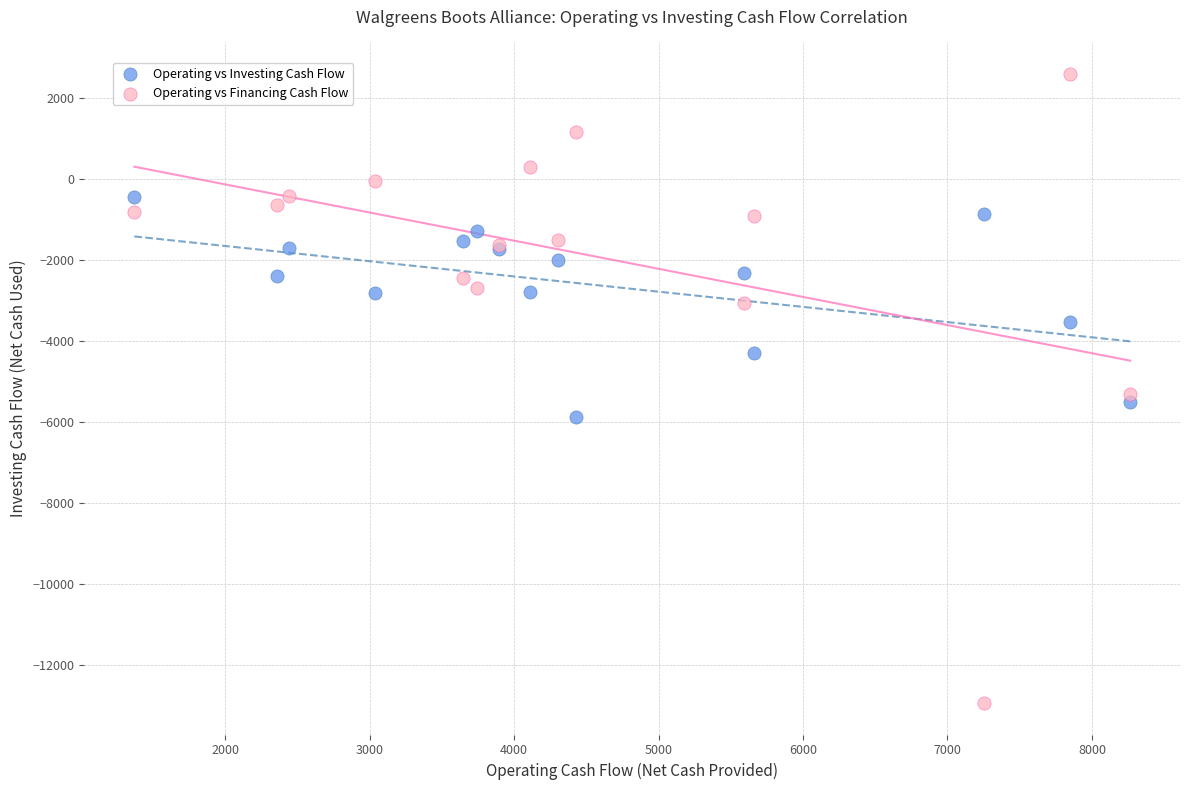

Which series reaches the minimum Y coordinate?

Operating vs Financing Cash Flow